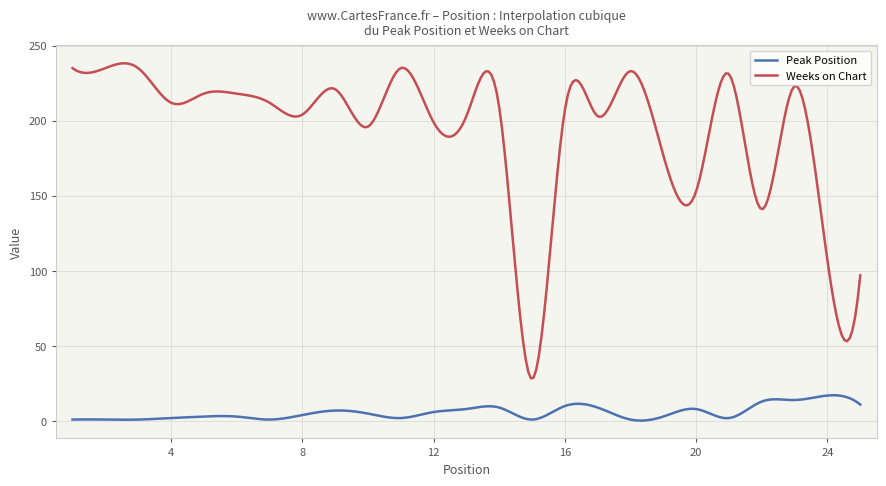

List the series in order of their overall mean, highest first.

Weeks on Chart, Peak Position